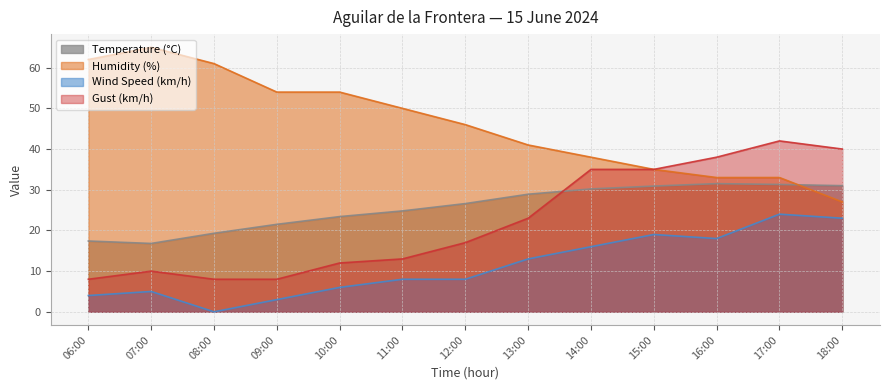

How many lines are shown in the chart?

4